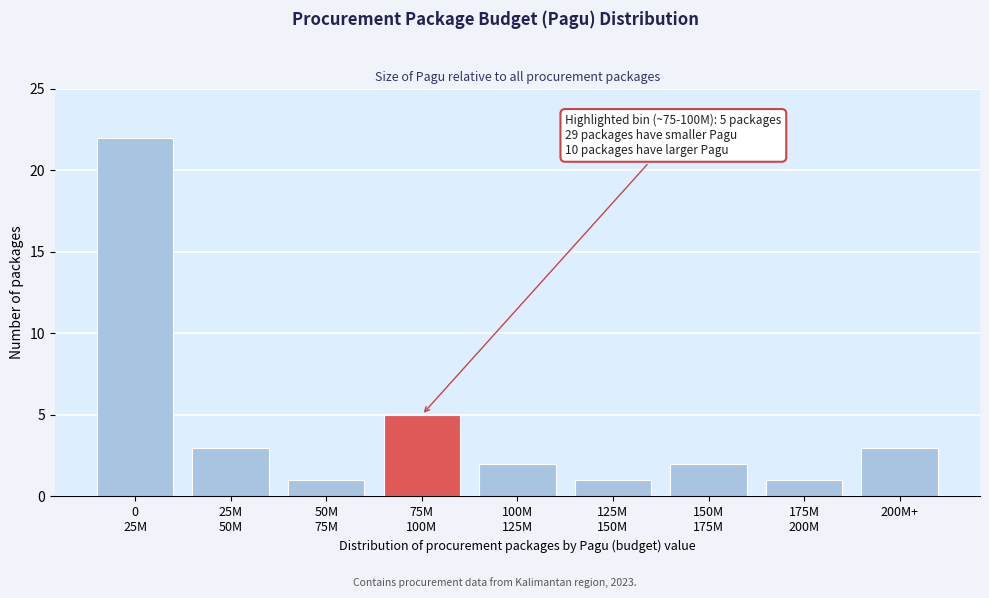

Reading left to right, transcribe all the data shown in this chart.

22	3	1	5	2	1	2	1	3